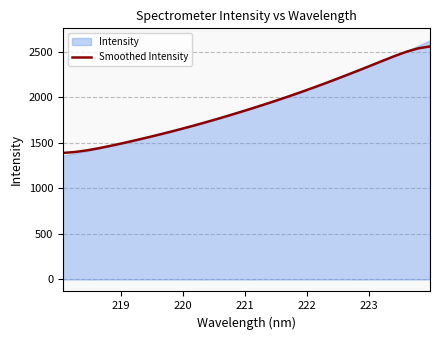

What is the lowest value of the Smoothed Intensity series?

1389.6